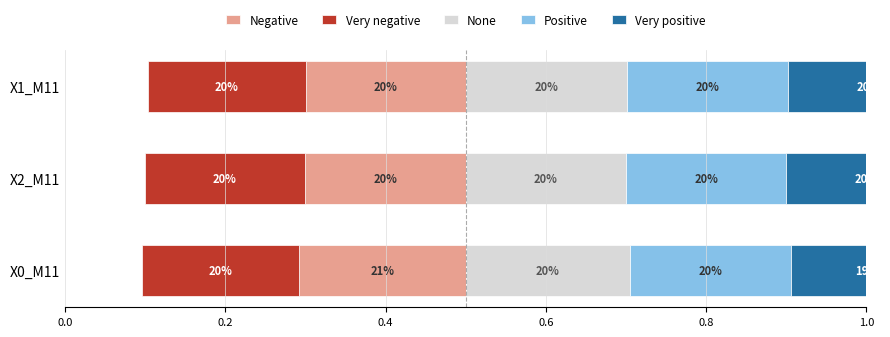

Reading left to right, extract all data points from this chart.

Negative: 0.2	0.2	0.2
Very negative: 0.2	0.2	0.2
None: 0.2	0.2	0.2
Positive: 0.2	0.2	0.2
Very positive: 0.2	0.2	0.2